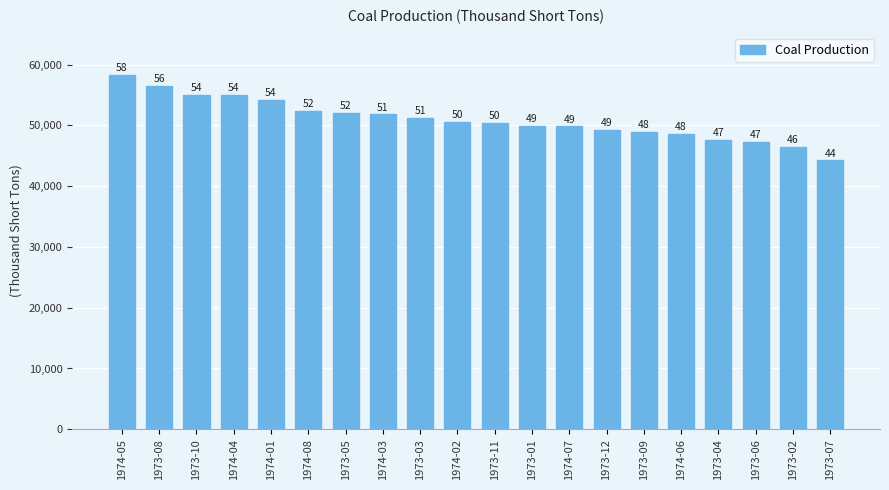

Does the chart contain stacked bars?

No